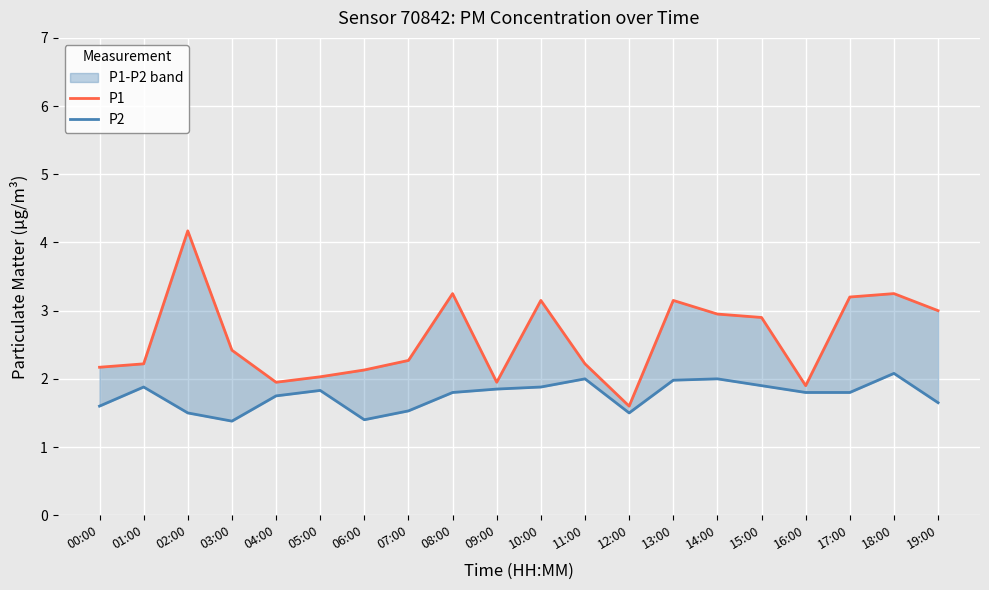

What is the total value across all series at 19:00?

4.7